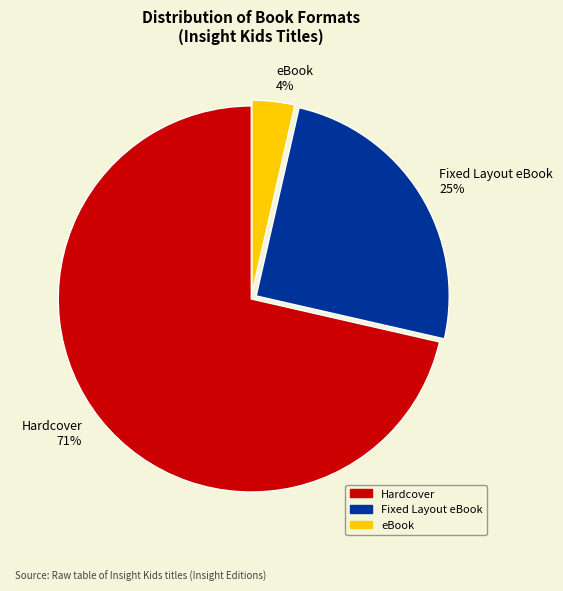

Does any single category account for the majority?

Yes